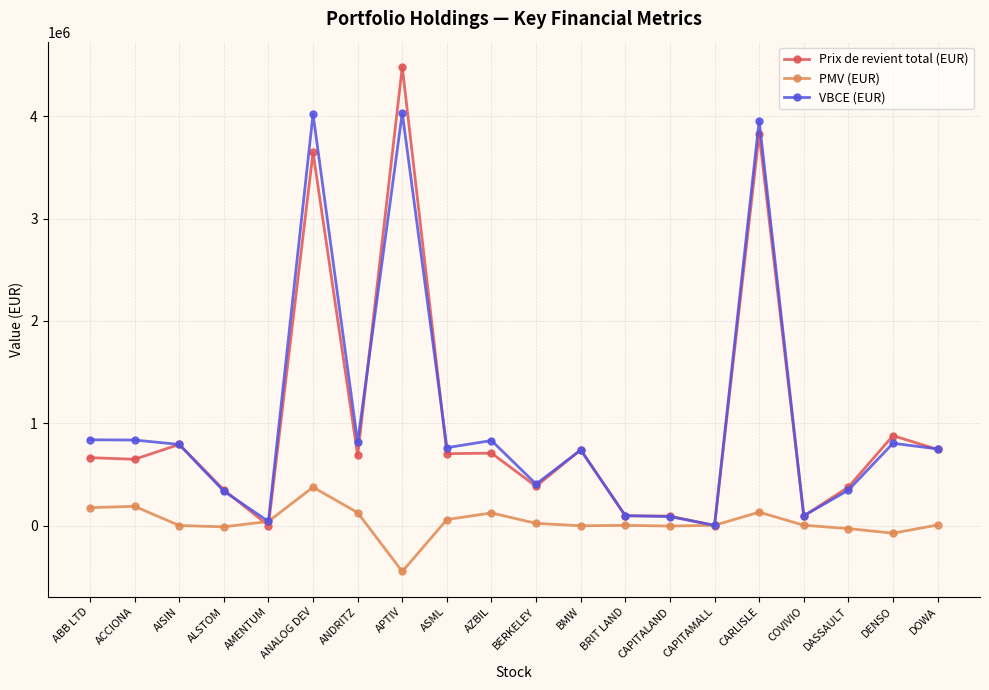

What is the highest value of the PMV (EUR) series?

374833.2